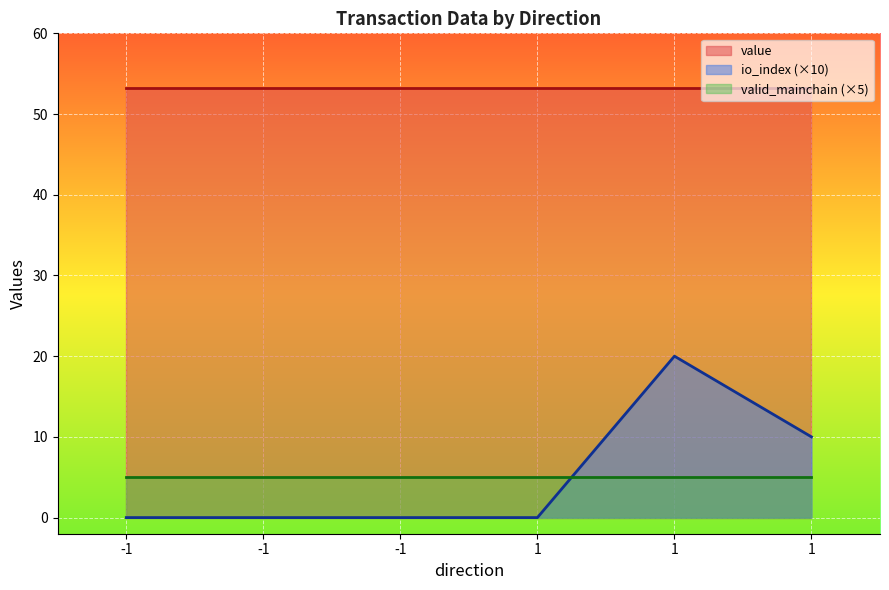

Does the chart display data point markers on the line(s)?

No